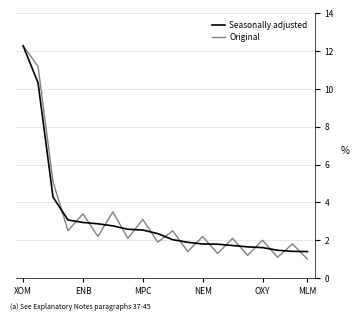

What is the maximum value shown in the chart?

12.3